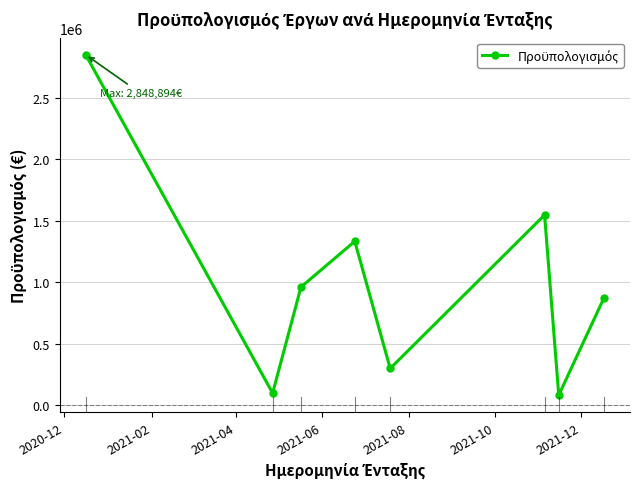

Reading left to right, transcribe all the data shown in this chart.

2848893.8	99503.9	961000.0	1333000.0	299956.0	1547032.9	82988.6	875000.0